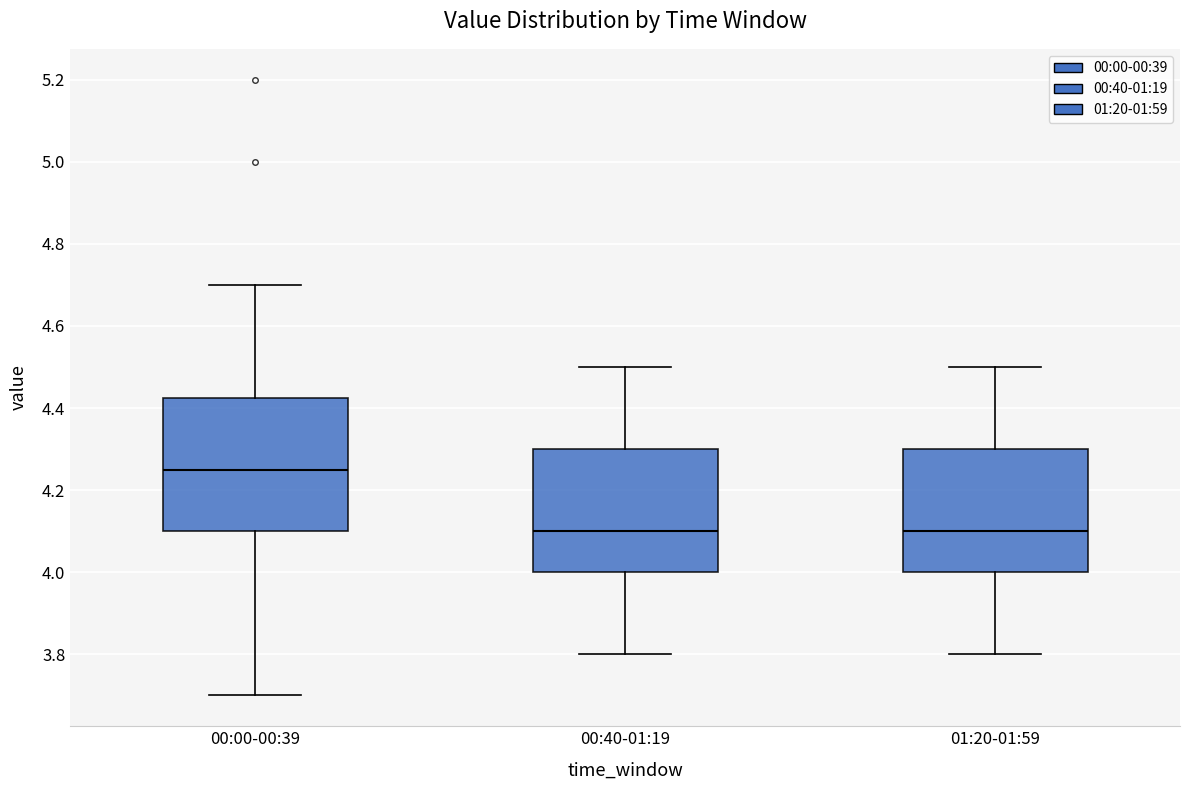

Reading left to right, read every box against the y-axis: the position of its median line, the range the box covers, and the ends of its whiskers. The values are not printed on the chart, so give them approximately, as read against the axis.

00:00-00:39: median 4.26, box 4.10 to 4.42, whiskers 3.70 to 4.70
00:40-01:19: median 4.10, box 4.00 to 4.30, whiskers 3.80 to 4.50
01:20-01:59: median 4.10, box 4.00 to 4.30, whiskers 3.80 to 4.50